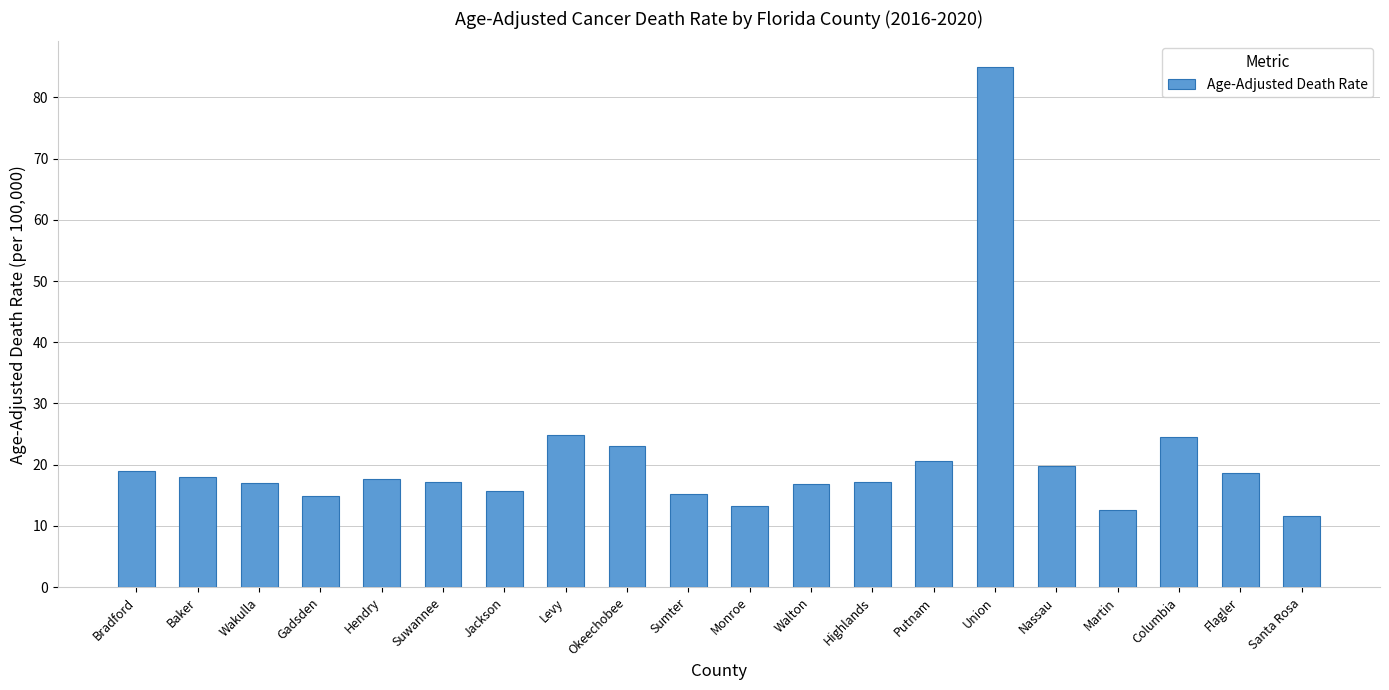

What is the value of the 13th bar from the left?

17.1